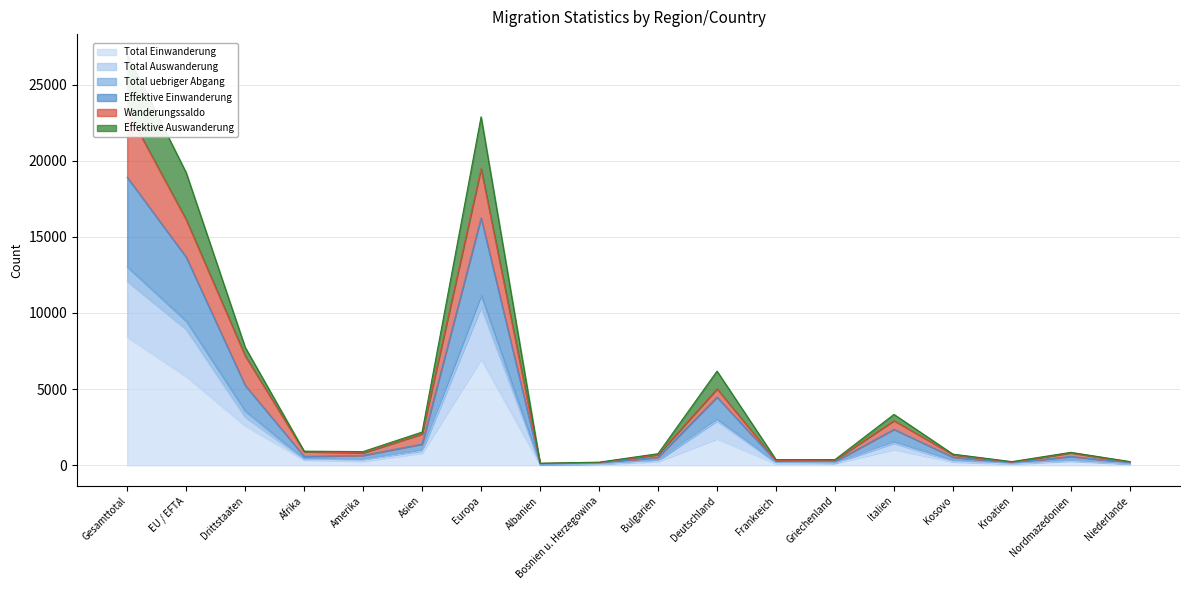

What is the label of the 11th point from the left?

Deutschland